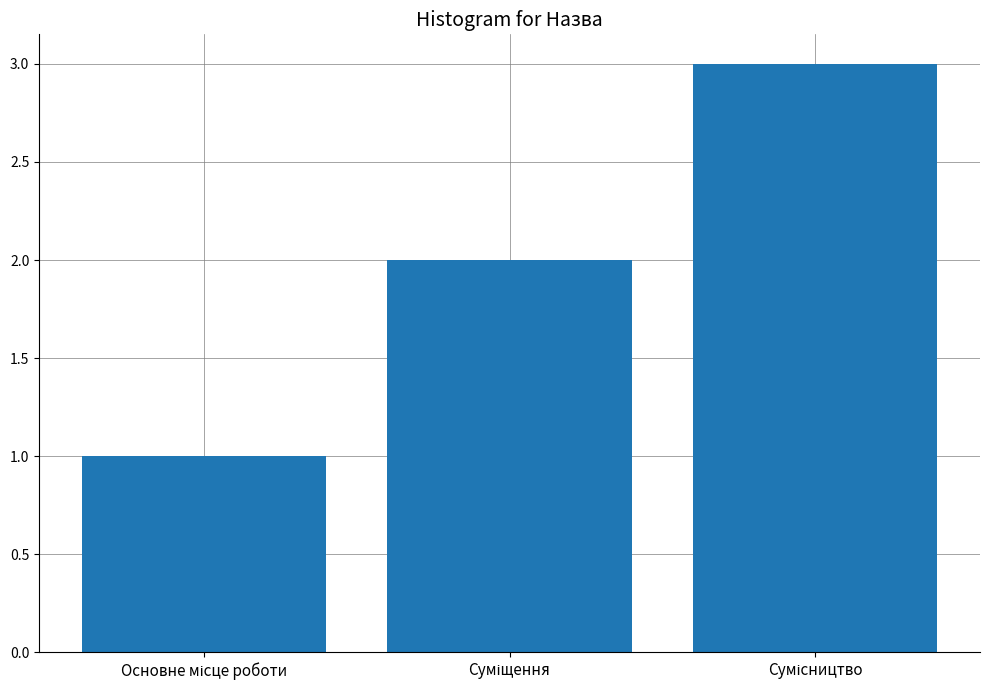

What is the sum of all values?

6